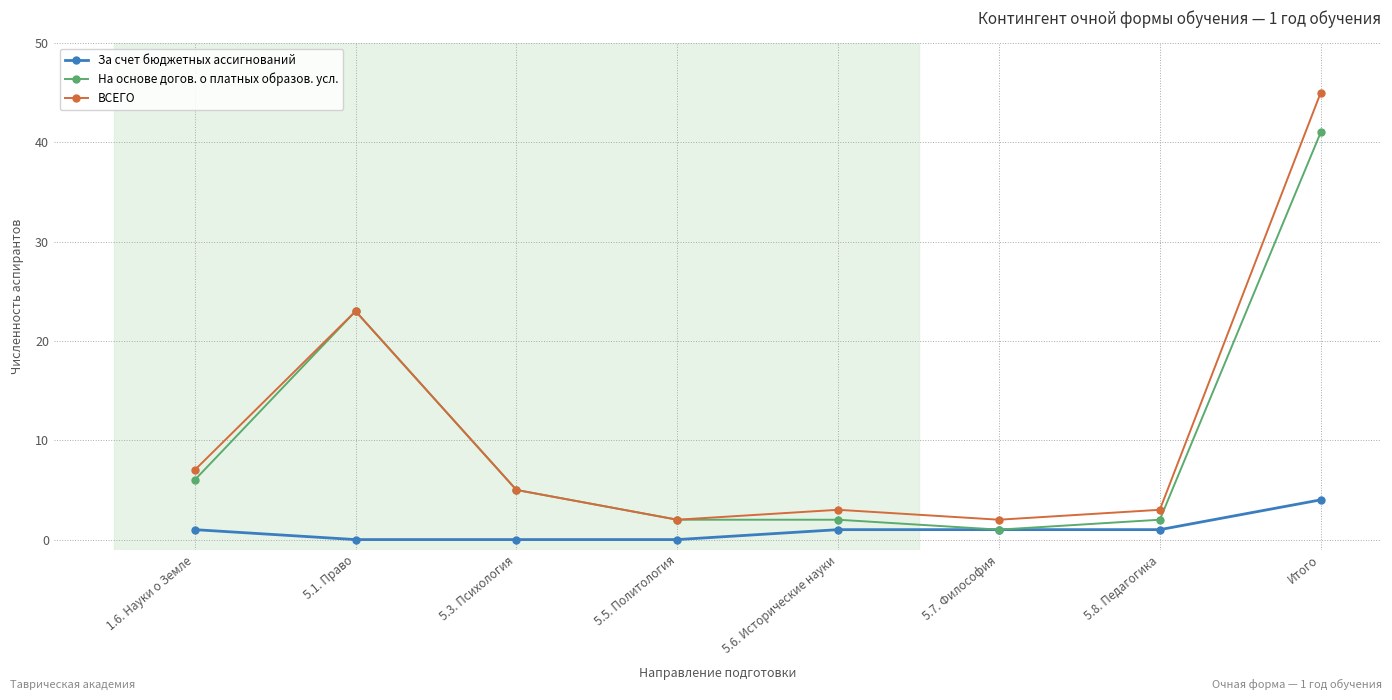

Reading left to right, extract all data points from this chart.

За счет бюджетных ассигнований: 1.6. Науки о Земле=1	5.1. Право=0	5.3. Психология=0	5.5. Политология=0	5.6. Исторические науки=1	5.7. Философия=1	5.8. Педагогика=1	Итого=4
На основе догов. о платных образов. усл.: 1.6. Науки о Земле=6	5.1. Право=23	5.3. Психология=5	5.5. Политология=2	5.6. Исторические науки=2	5.7. Философия=1	5.8. Педагогика=2	Итого=41
ВСЕГО: 1.6. Науки о Земле=7	5.1. Право=23	5.3. Психология=5	5.5. Политология=2	5.6. Исторические науки=3	5.7. Философия=2	5.8. Педагогика=3	Итого=45